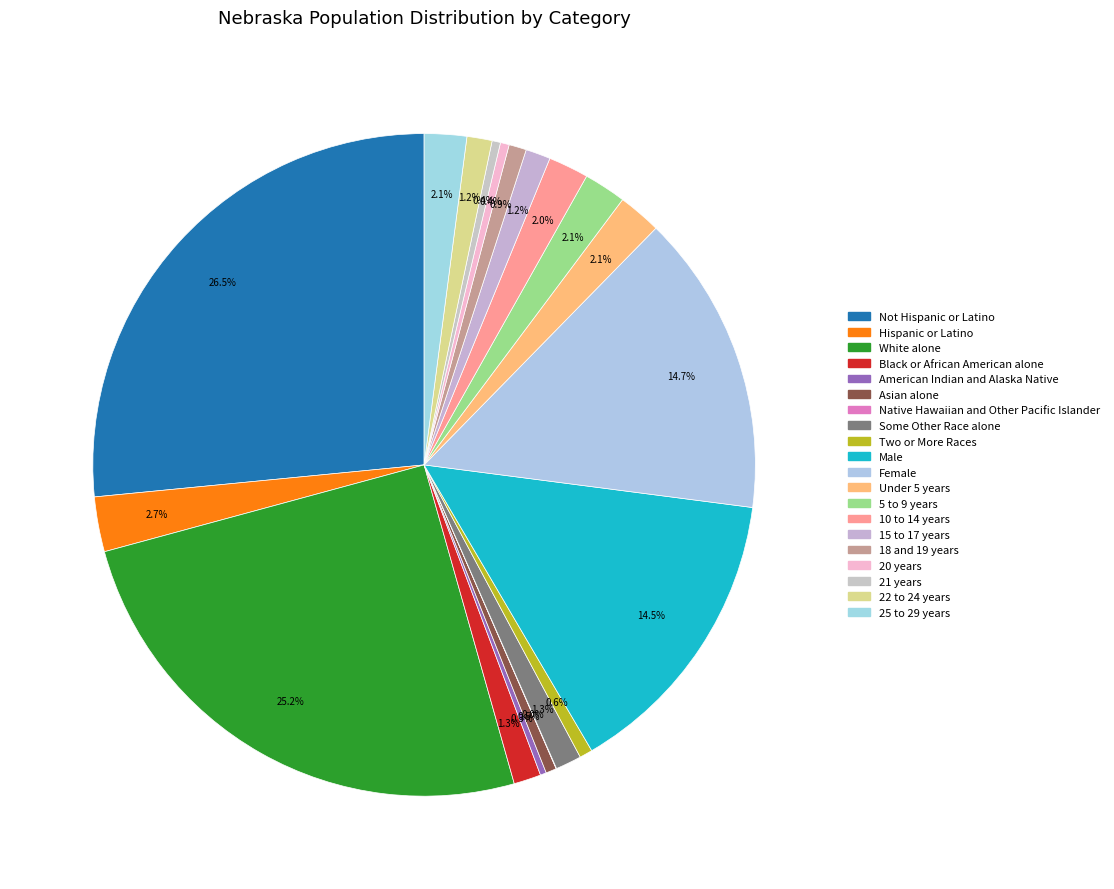

What percentage do 22 to 24 years and Female together represent?

15.9%